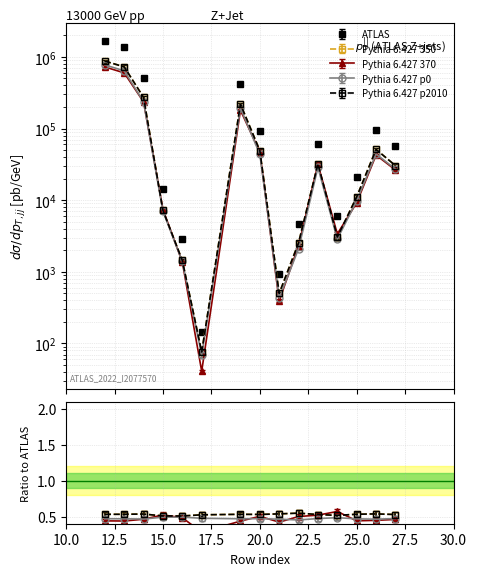

What value does the Pythia 6.427 p2010 series have at 27?

31902.2